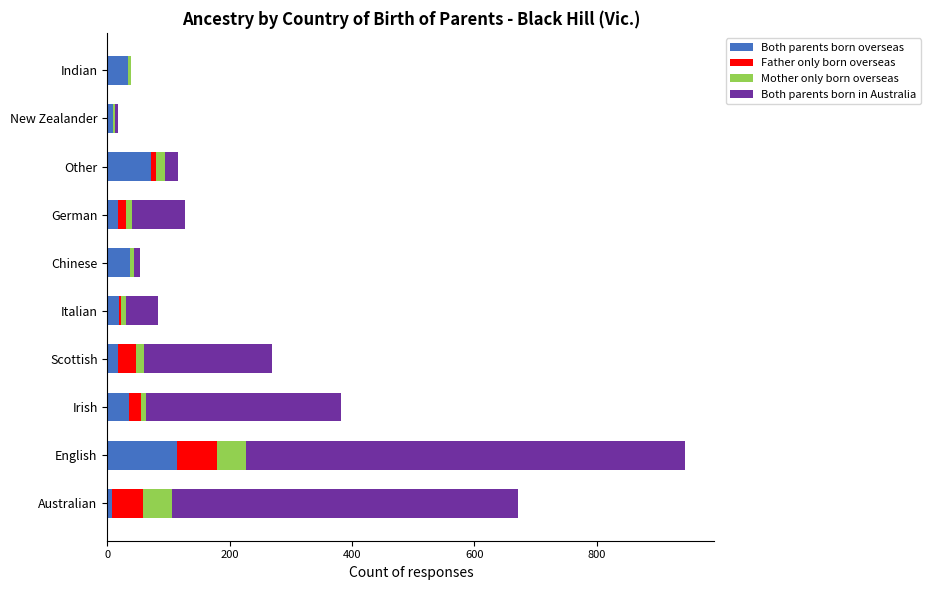

At which category is the sum across all series the highest?

English